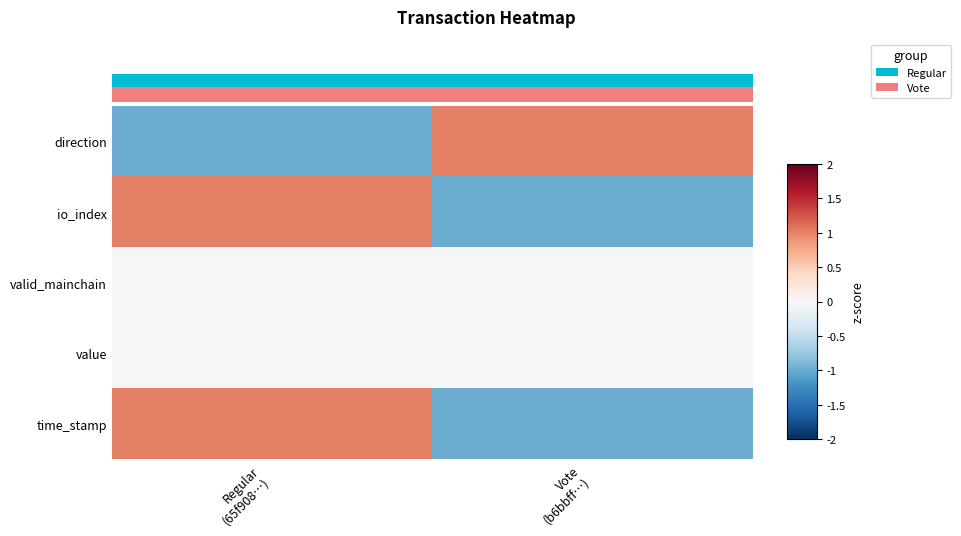

Which series changed the most between Regular (65f908…) and Vote (b6bbff…)?

direction